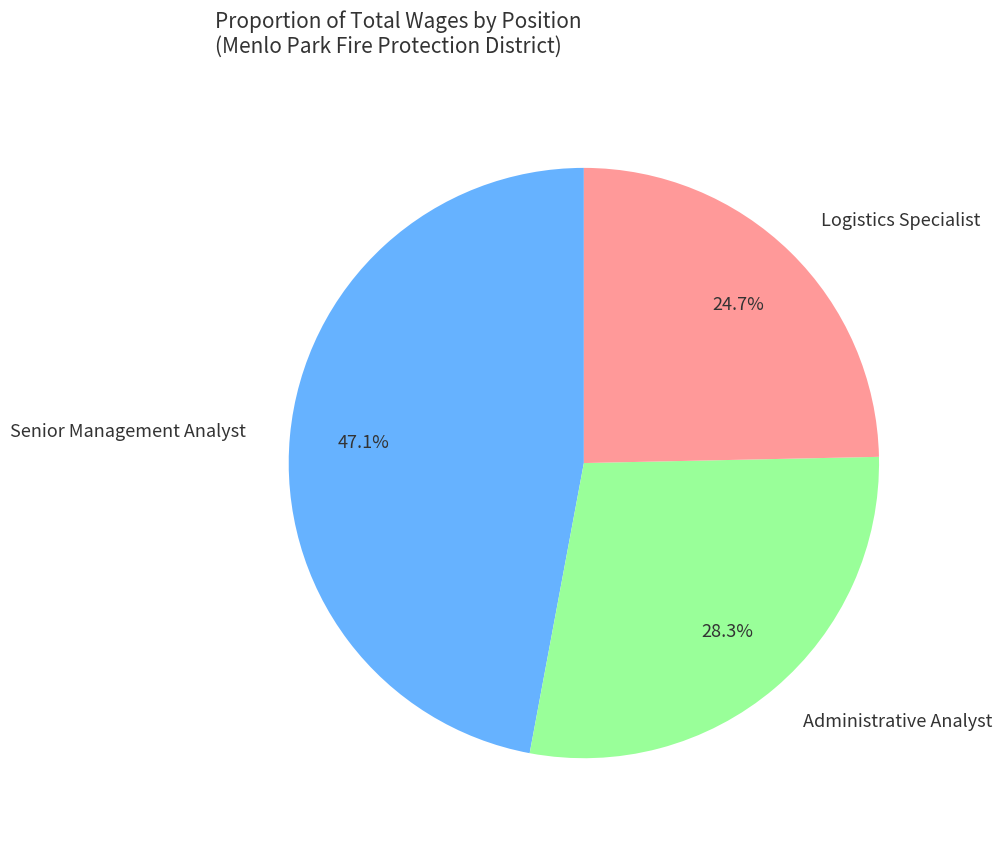

True or false: Administrative Analyst accounts for 42% of the total.

False